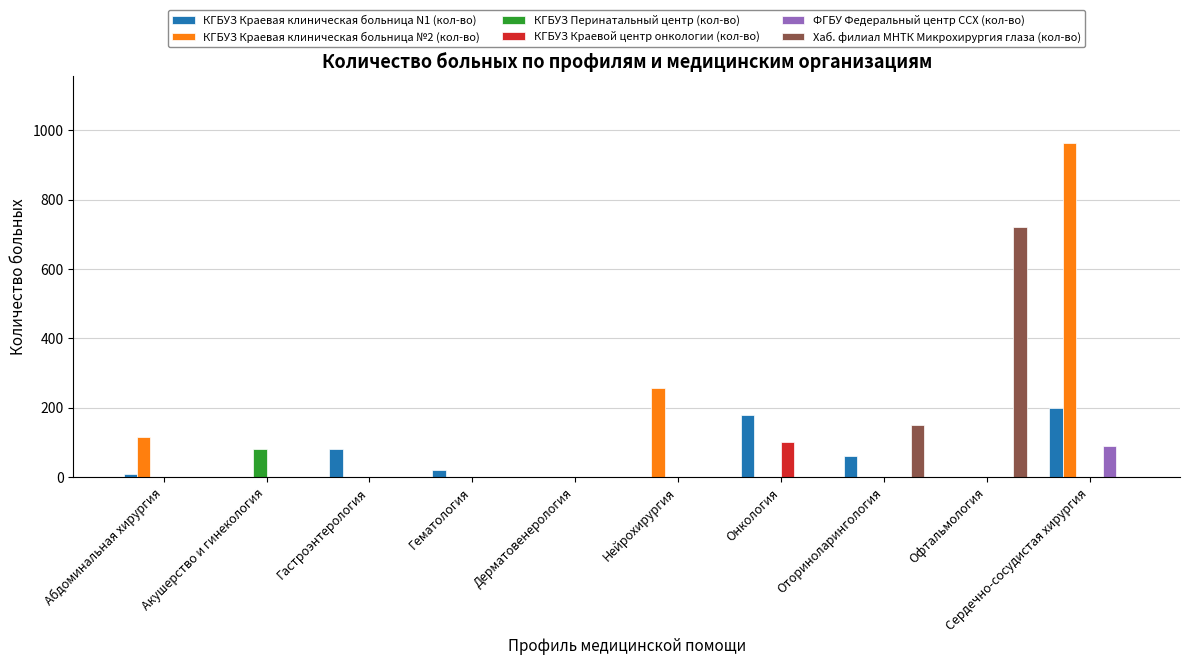

What is the average value of the КГБУЗ Перинатальный центр (кол-во) series?

8